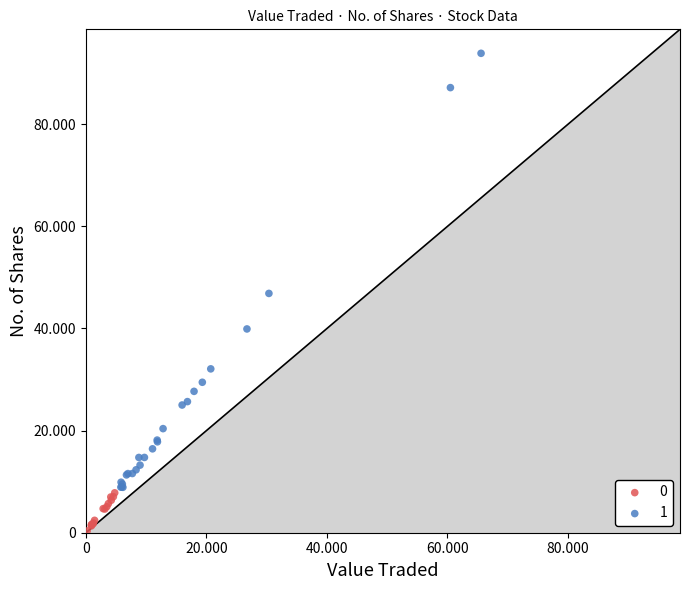

What are all the series names shown in the legend?

0, 1